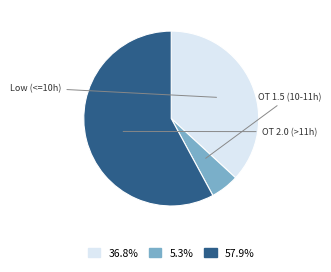

Is there a majority slice in this chart?

Yes